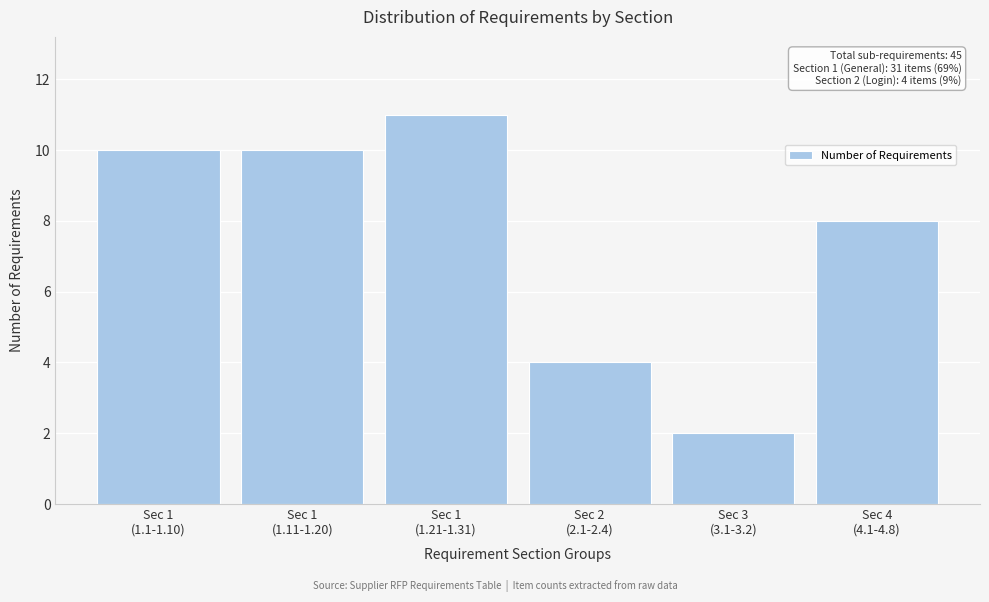

Reading left to right, list all the values displayed in this chart.

10	10	11	4	2	8